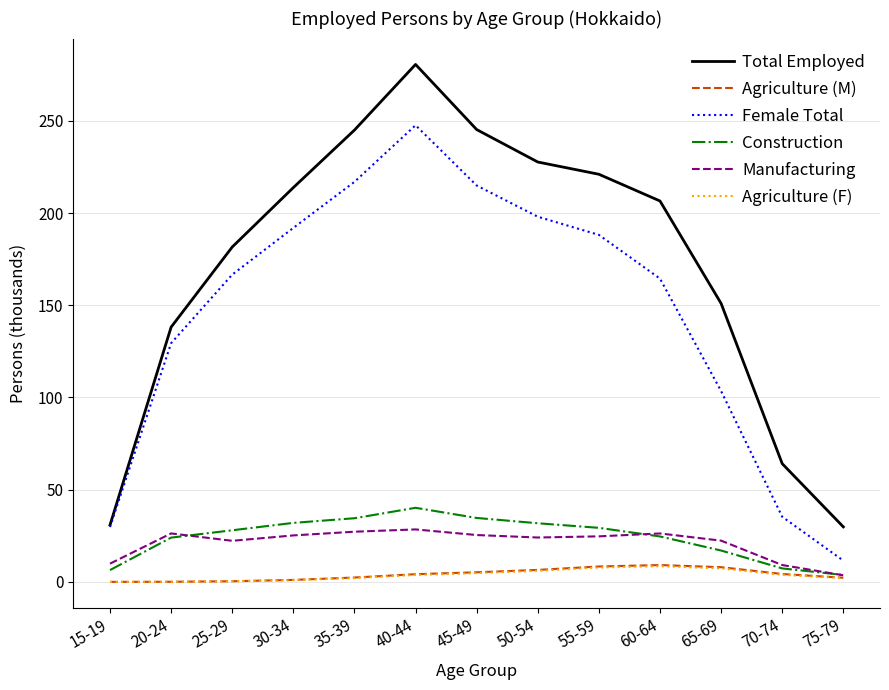

Where does the Manufacturing series first go above 24?

20-24